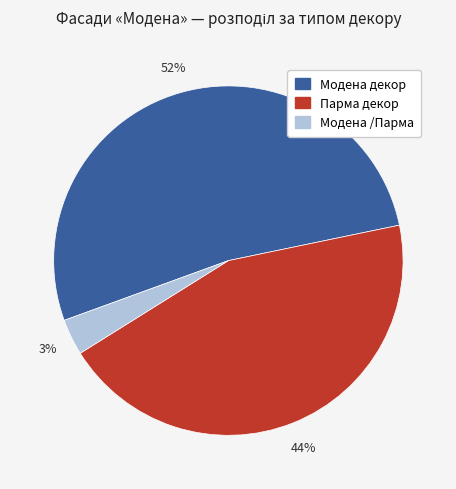

Combined, do Парма декор and Модена декор account for over 50%?

Yes